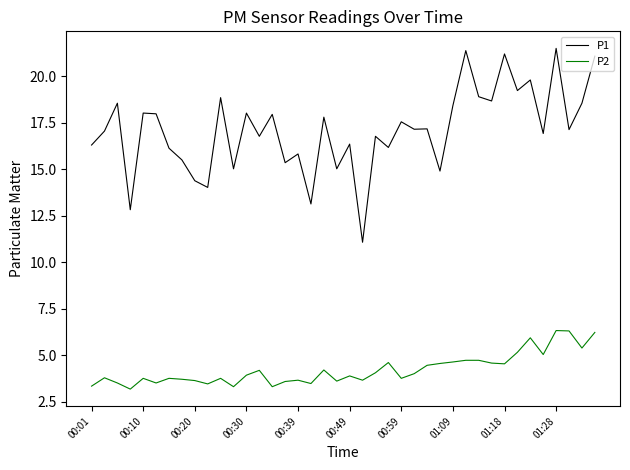

True or false: P2 and P1 intersect in this chart.

False